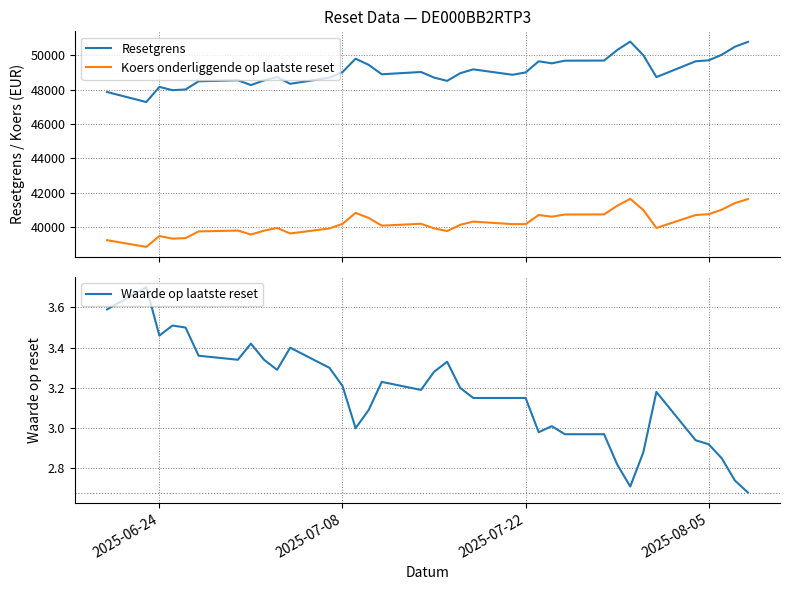

How many data points does each series have?

36